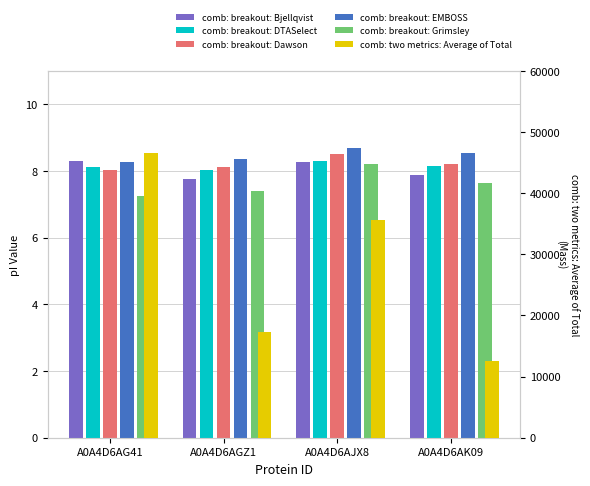

What is the value of the comb: breakout: Dawson bar at the 3rd from the left?

8.5